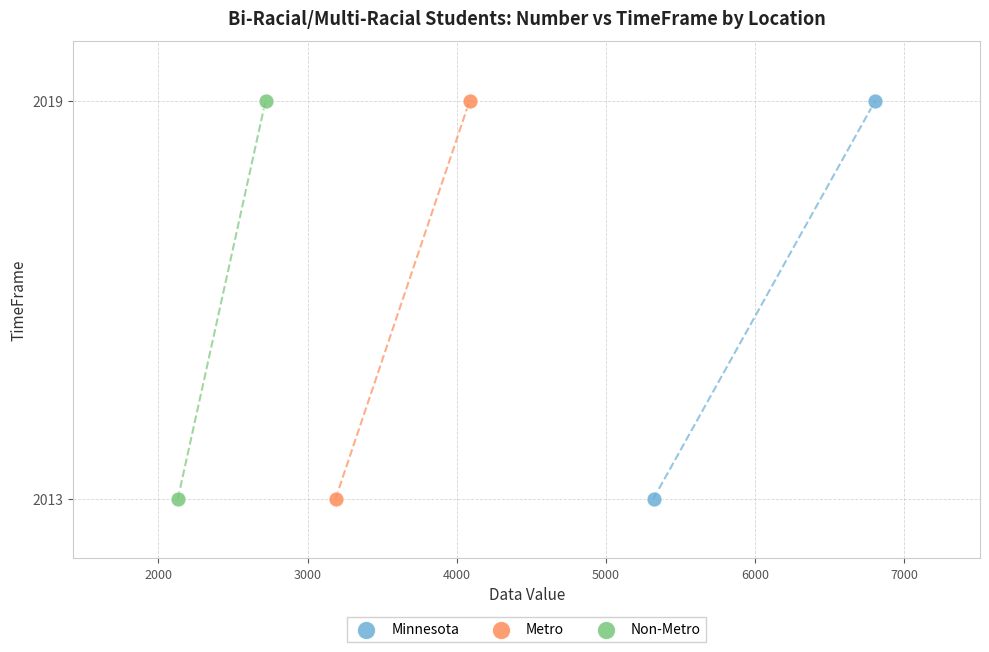

What are all the series names shown in the legend?

Minnesota, Metro, Non-Metro